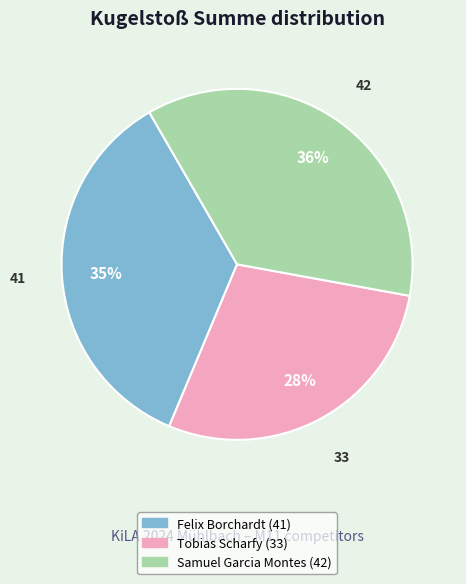

The Tobias Scharfy slice represents 18% of the pie. True or false?

False